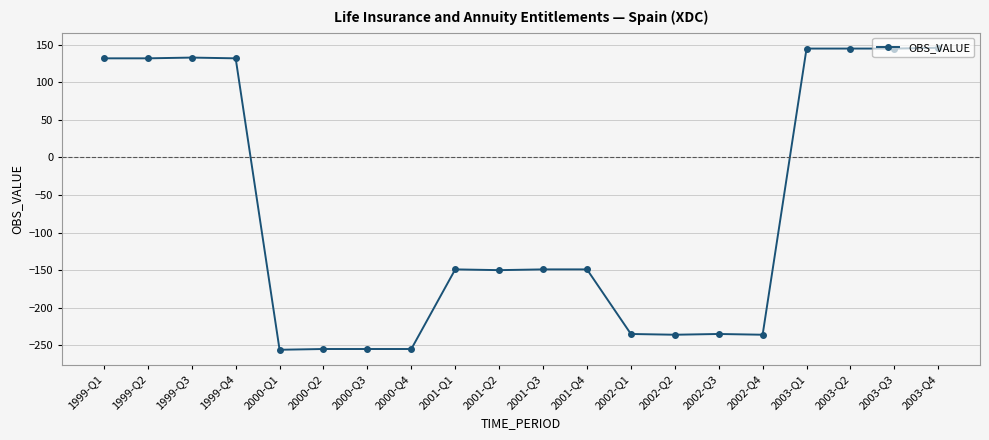

Is it true that the value at 2000-Q3 is -255?

True